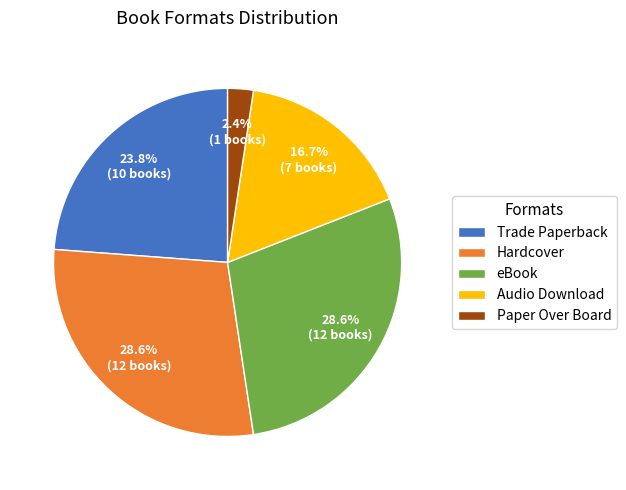

Which category has the smallest portion of the pie?

Paper Over Board